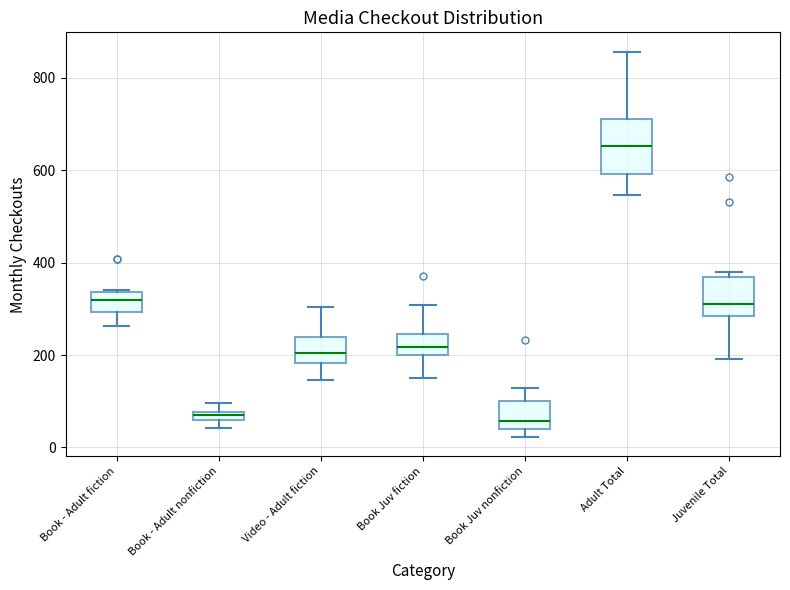

Comparing the boxes themselves (not the whiskers), which one is the tallest?

Adult Total